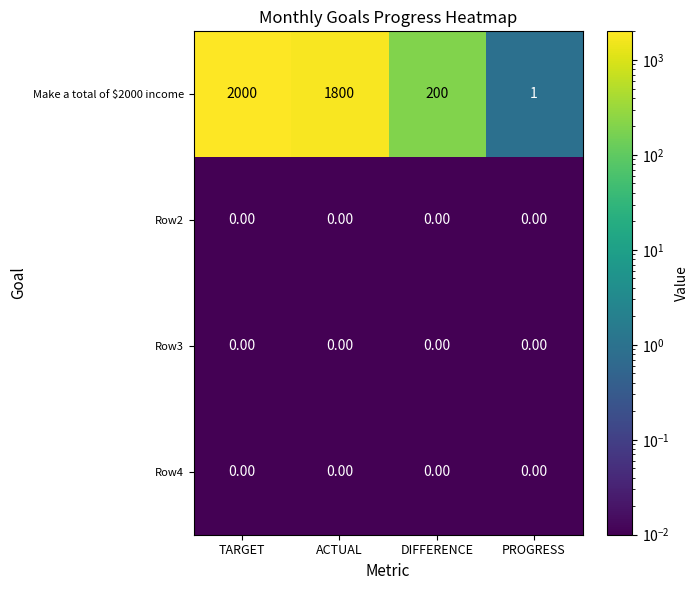

Which series has the largest range (max minus min)?

Make a total of $2000 income